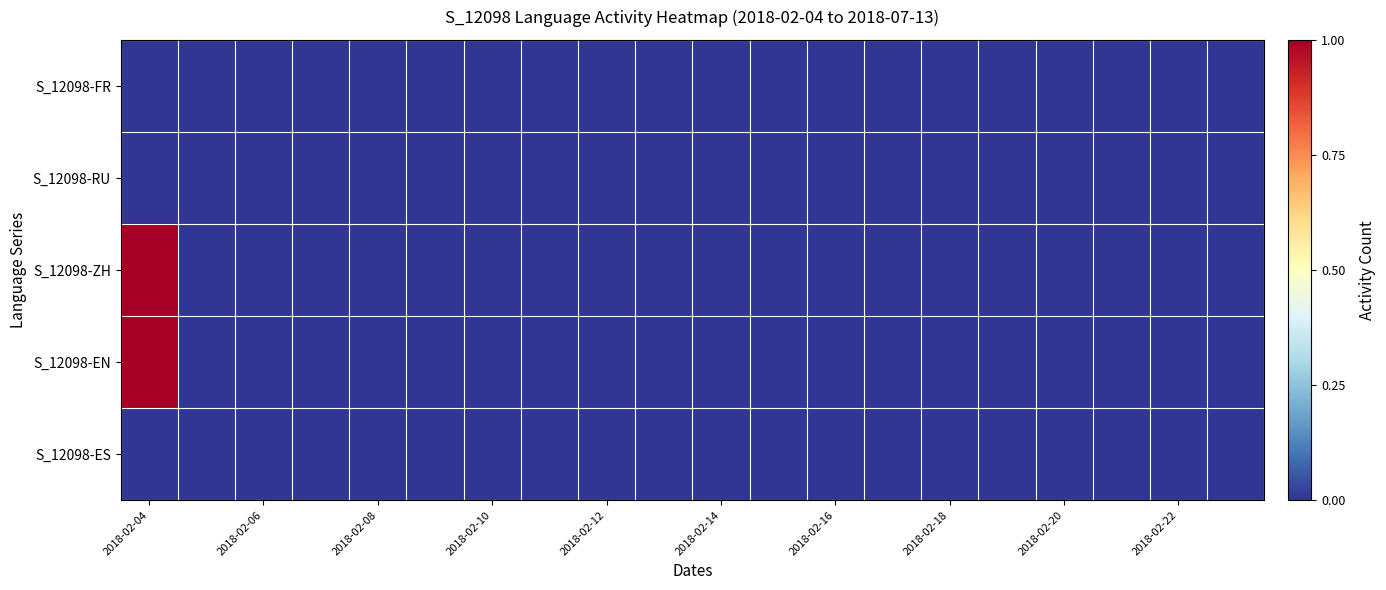

Which category has the lowest value across all series?

2018-02-04